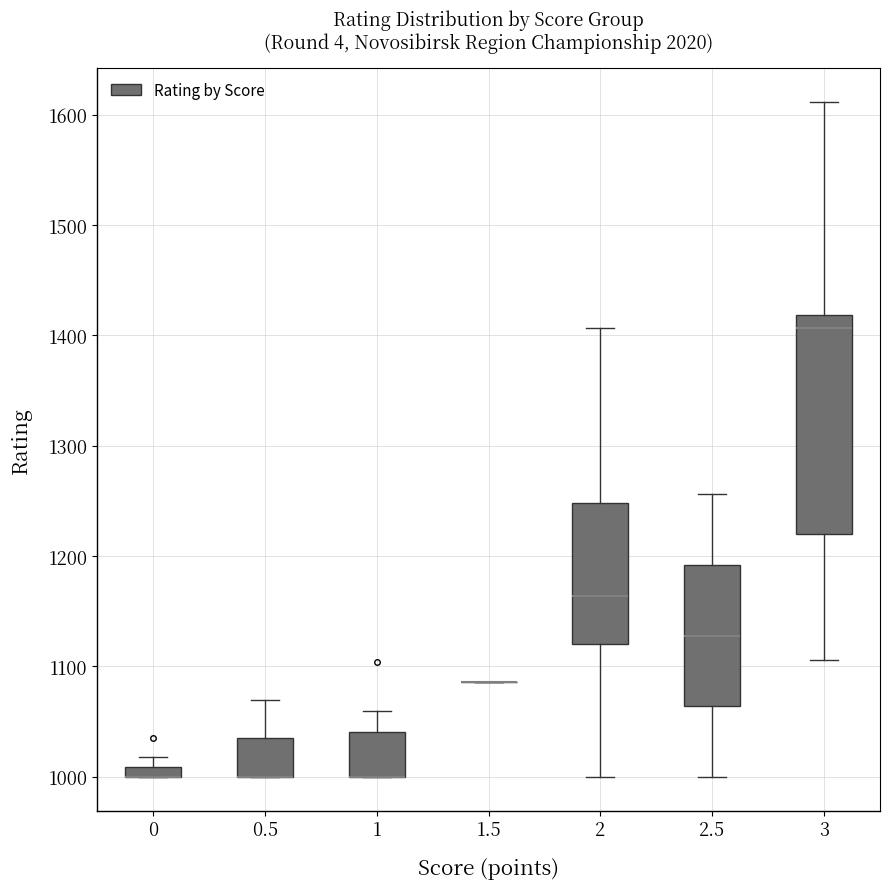

Where is the upper edge of the box at x = 0 on the y-axis? The values are not printed on the chart, so give them approximately, as read against the axis.

1010